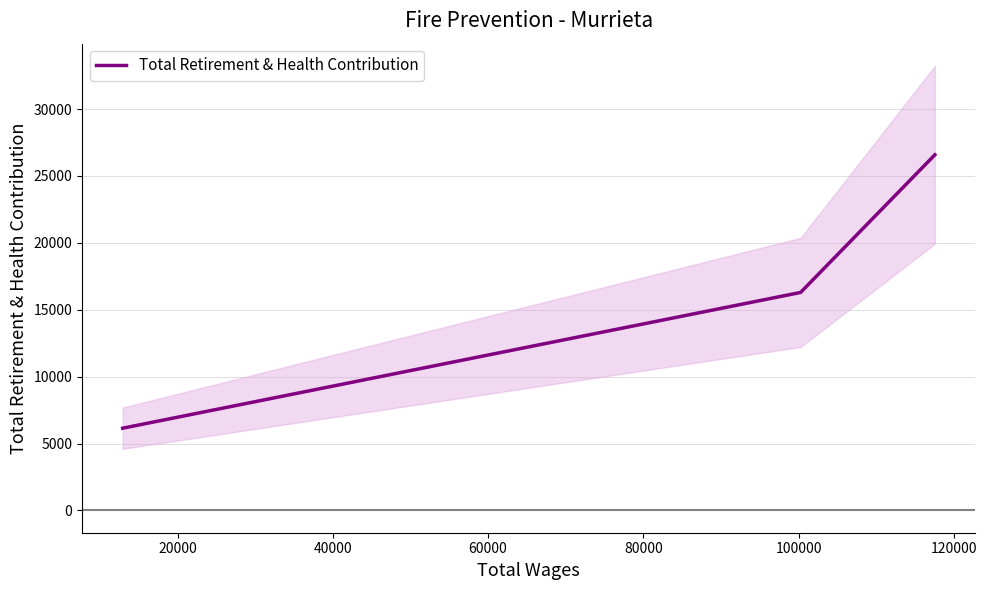

Reading left to right, list all the values displayed in this chart.

6149	16295	26580